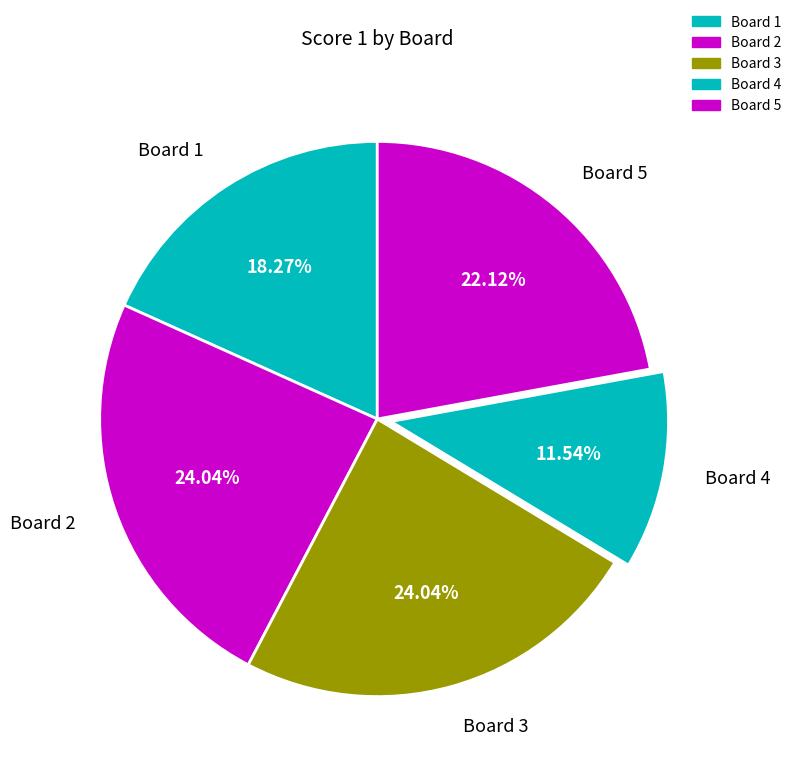

To the nearest percent, what percentage of the pie is Board 4?

12%